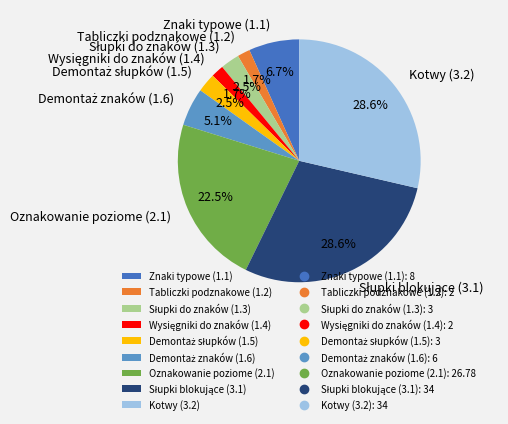

To the nearest percent, what is the average slice percentage?

11%